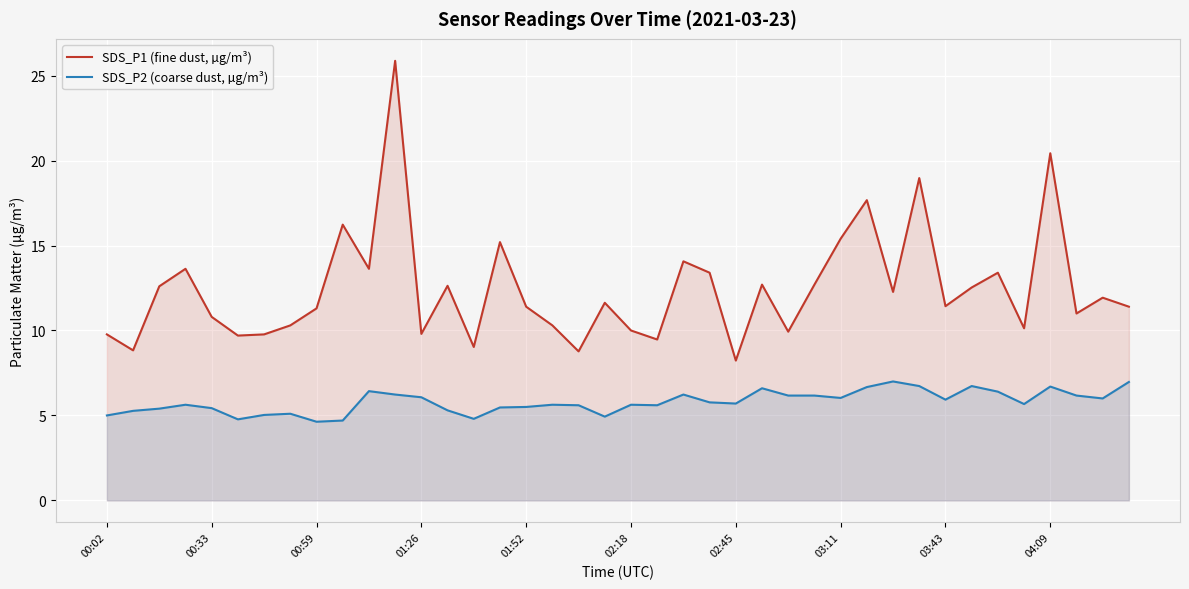

What is the maximum value for SDS_P1 (fine dust, µg/m³)?

25.9